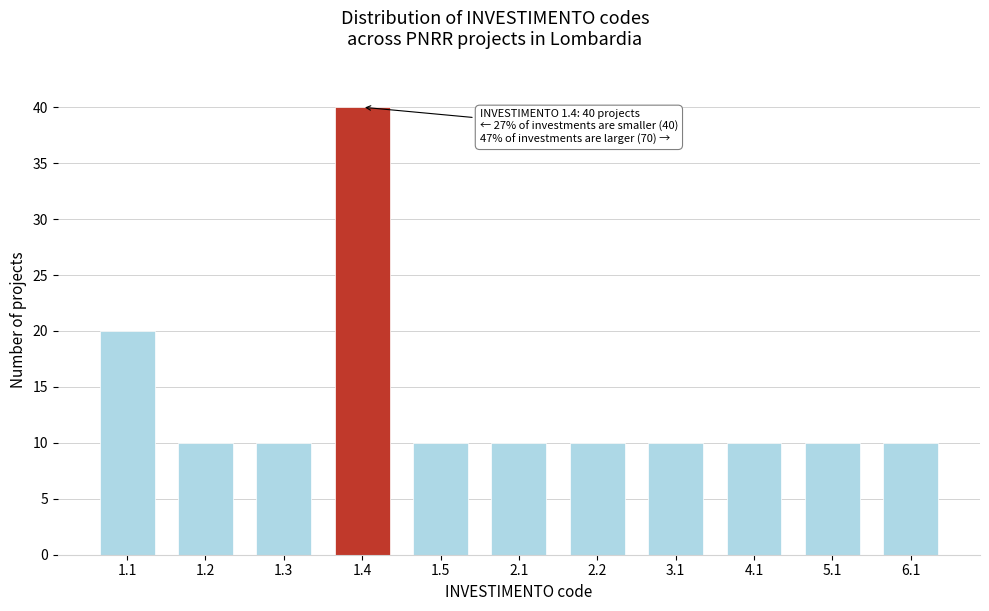

Reading left to right, transcribe all the data shown in this chart.

1.1=20	1.2=10	1.3=10	1.4=40	1.5=10	2.1=10	2.2=10	3.1=10	4.1=10	5.1=10	6.1=10